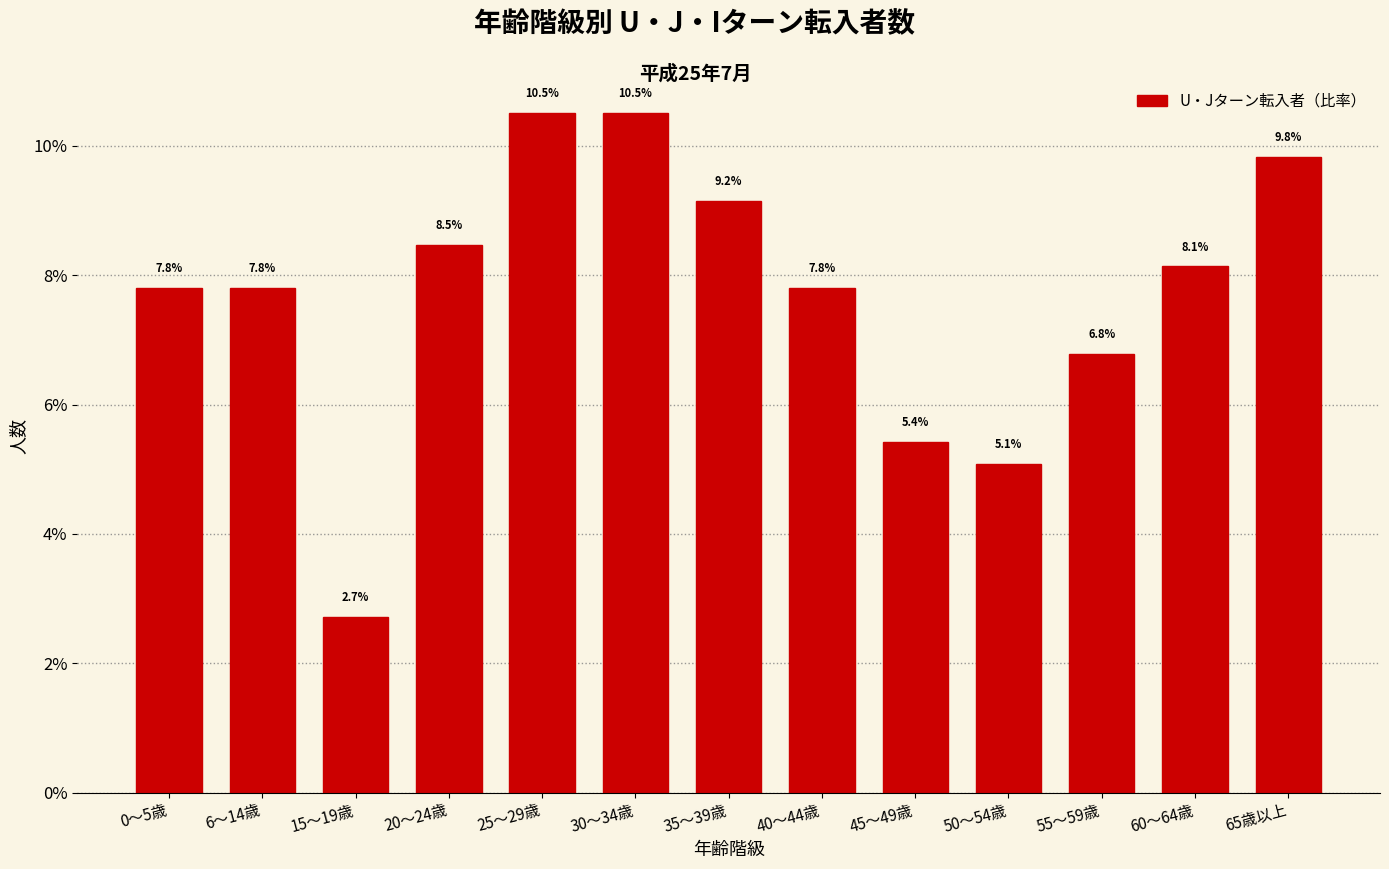

Are the bars horizontal?

No